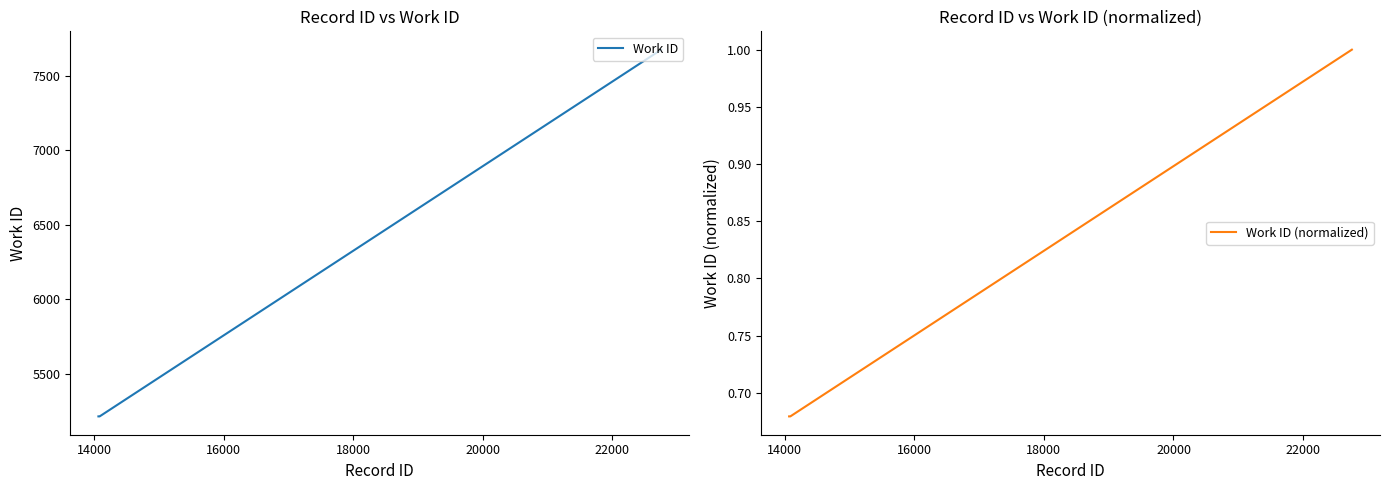

Reading left to right, what are all the values shown in this chart?

Work ID: 5214.0	5214.0	5214.0	5214.0	5214.0	5214.0	7675.0
Work ID (normalized): 0.7	0.7	0.7	0.7	0.7	0.7	1.0